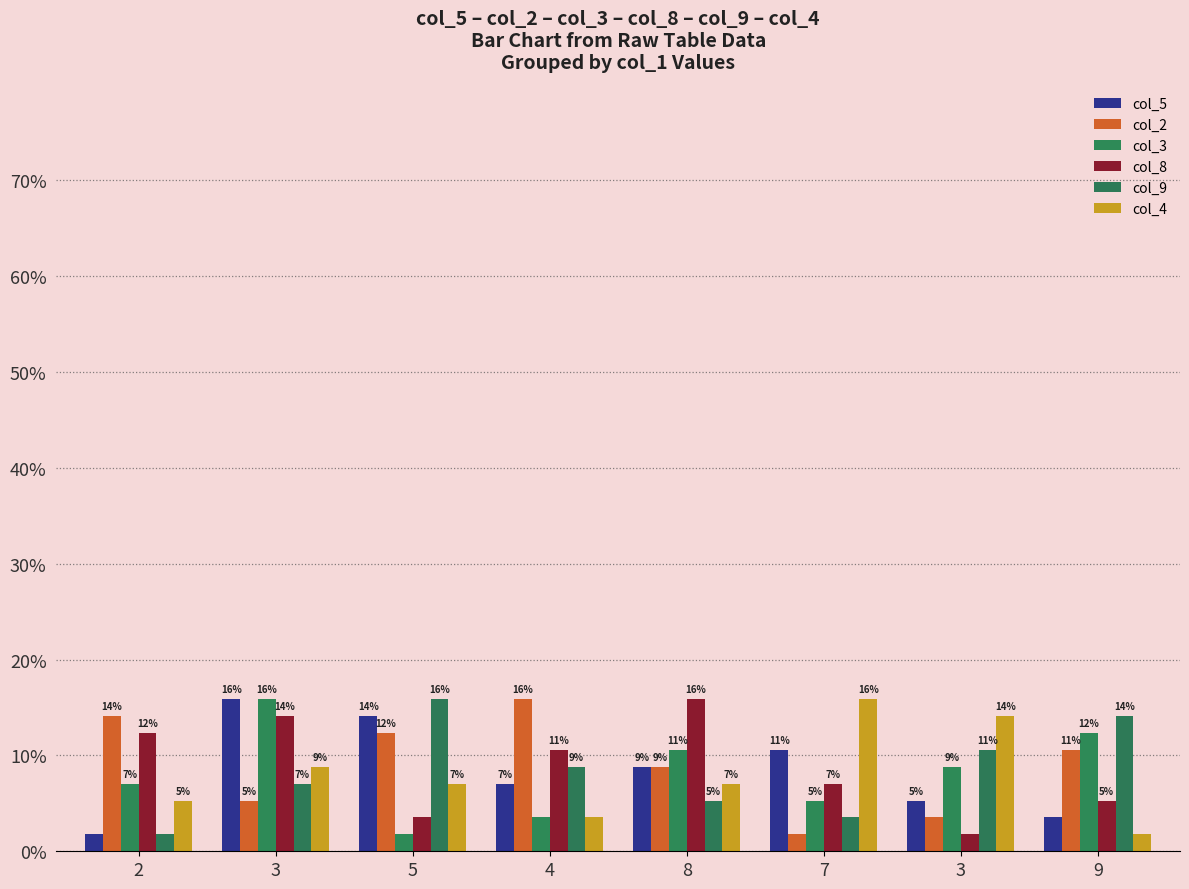

Reading left to right, what are all the values shown in this chart?

col_5: 1.8	15.9	14.1	7.1	8.8	10.6	5.3	3.5
col_2: 14.1	5.3	12.3	15.9	8.8	1.8	3.5	10.6
col_3: 7.1	15.9	1.8	3.5	10.6	5.3	8.8	12.3
col_8: 12.3	14.1	3.5	10.6	15.9	7.1	1.8	5.3
col_9: 1.8	7.1	15.9	8.8	5.3	3.5	10.6	14.1
col_4: 5.3	8.8	7.1	3.5	7.1	15.9	14.1	1.8